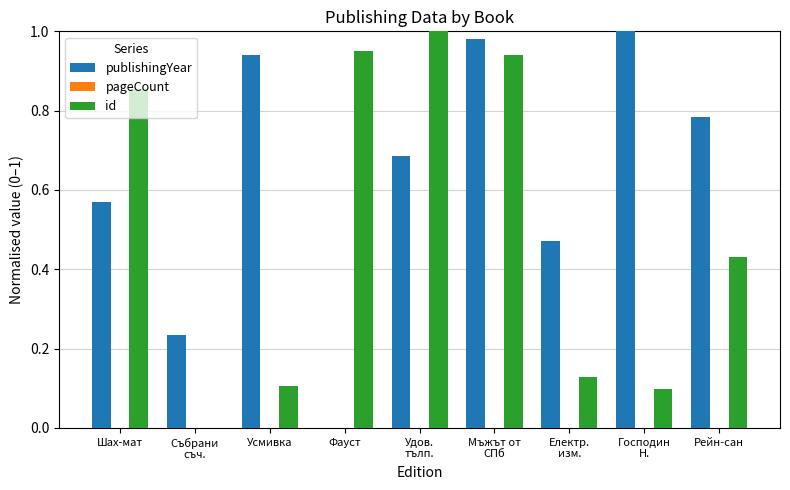

What is the sum of all publishingYear values?

5.7